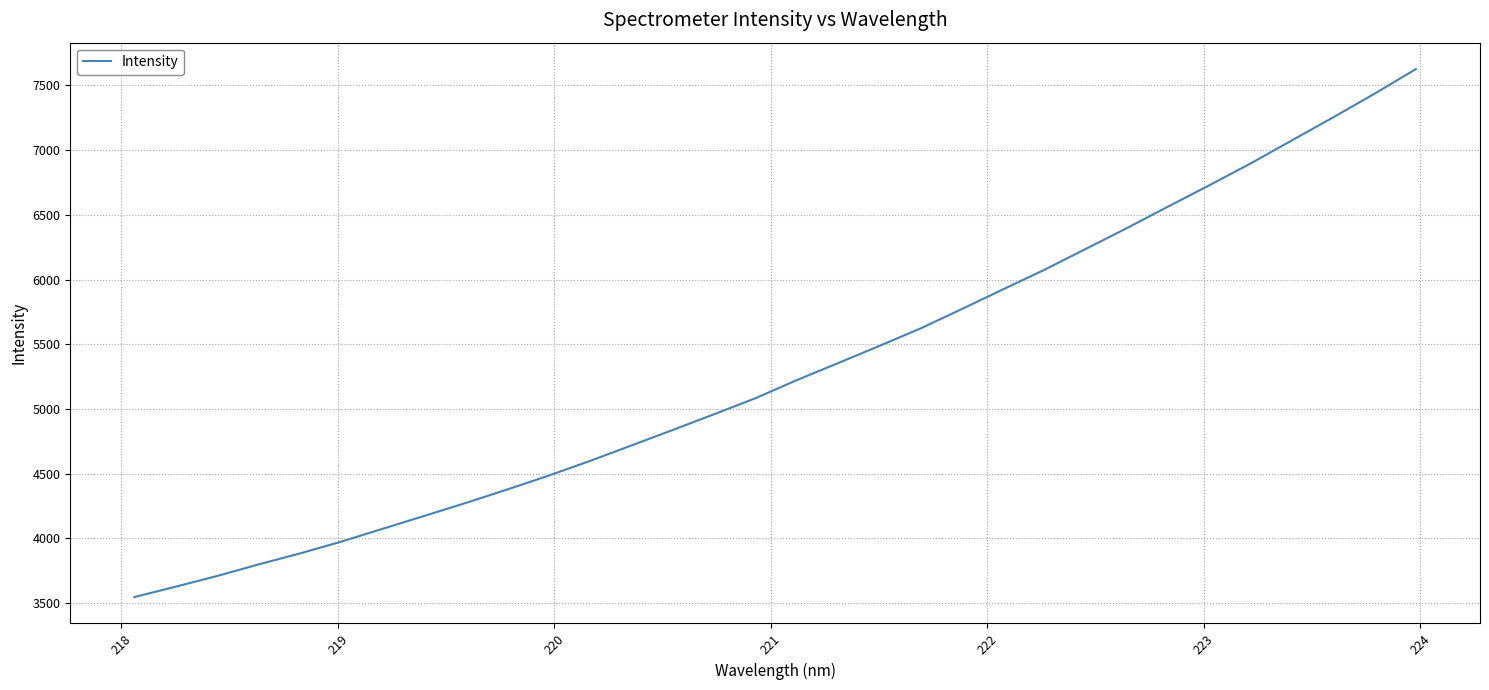

What is the average value?

5305.4